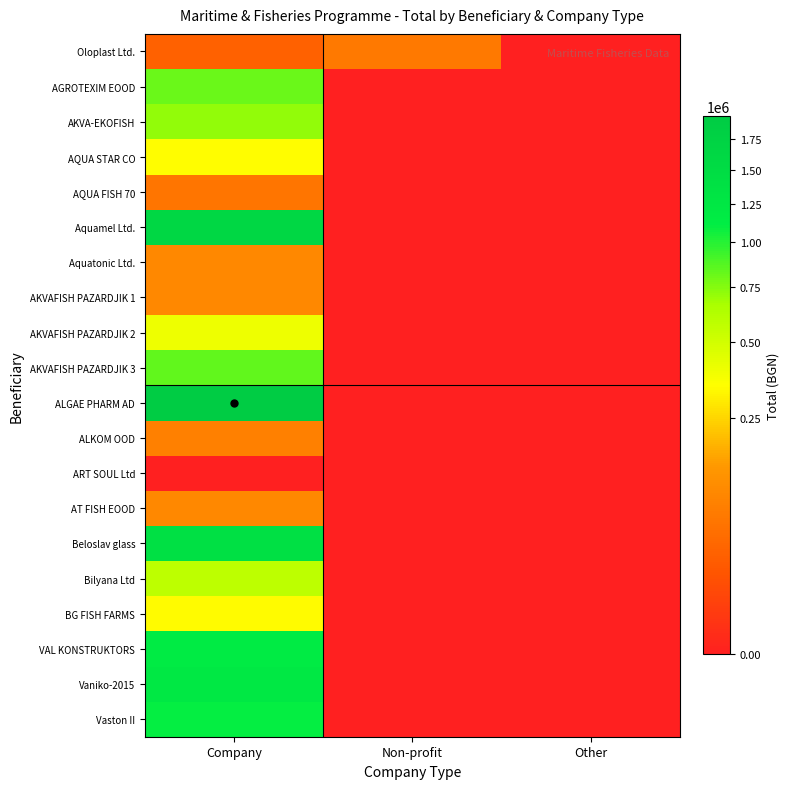

Between Company and Other, which is larger?

Company